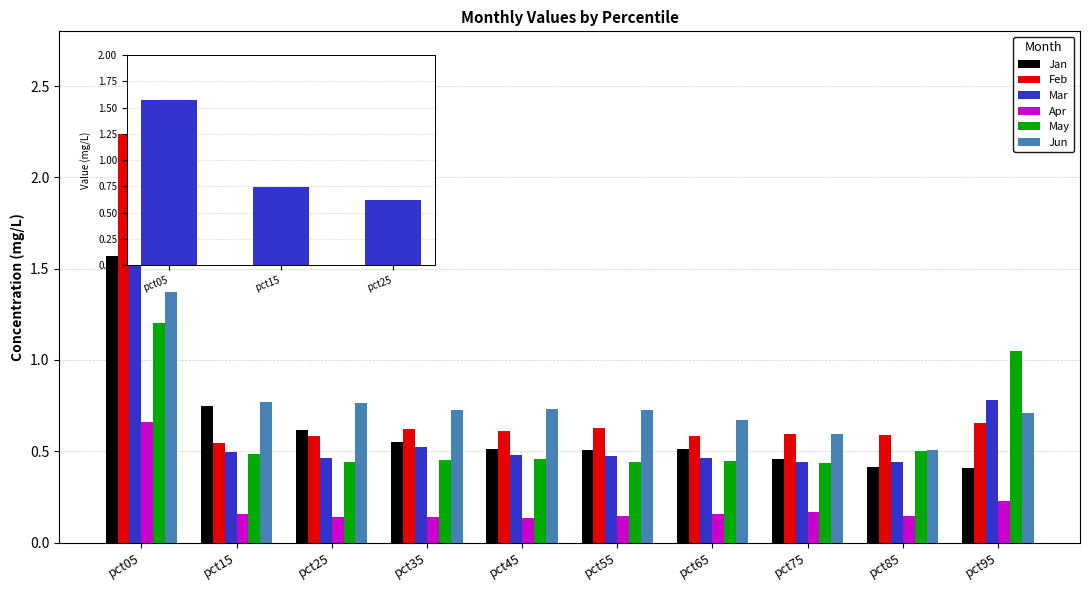

At how many categories does at least one series exceed 1?

2